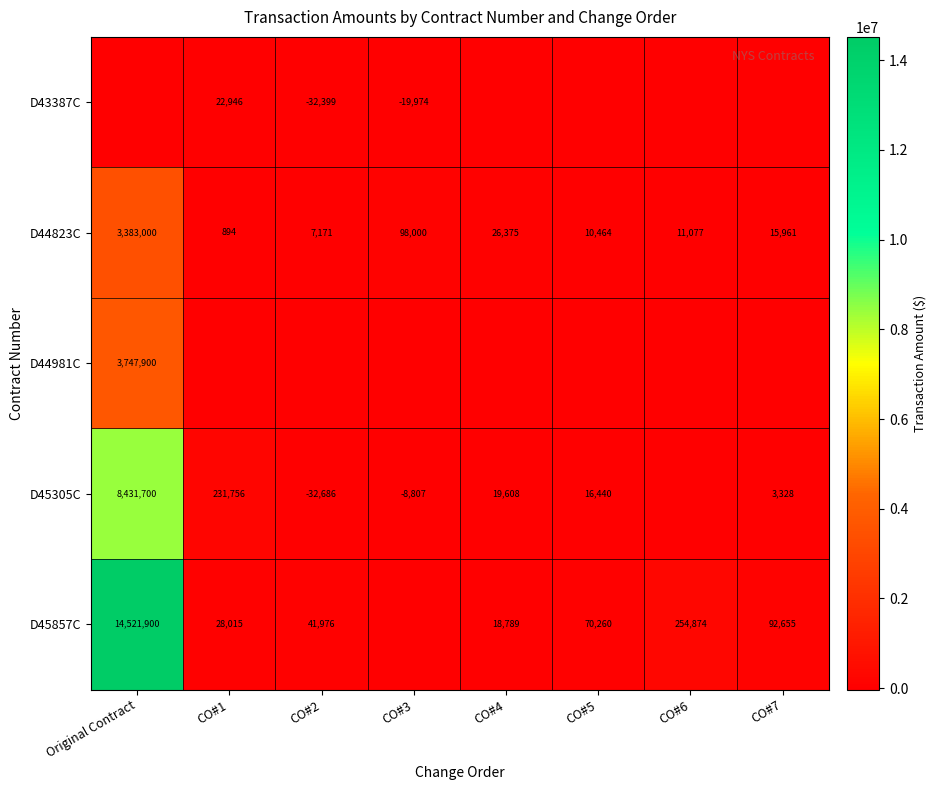

Is the value of D45857C at CO#5 greater than the value of D45305C at Original Contract?

No